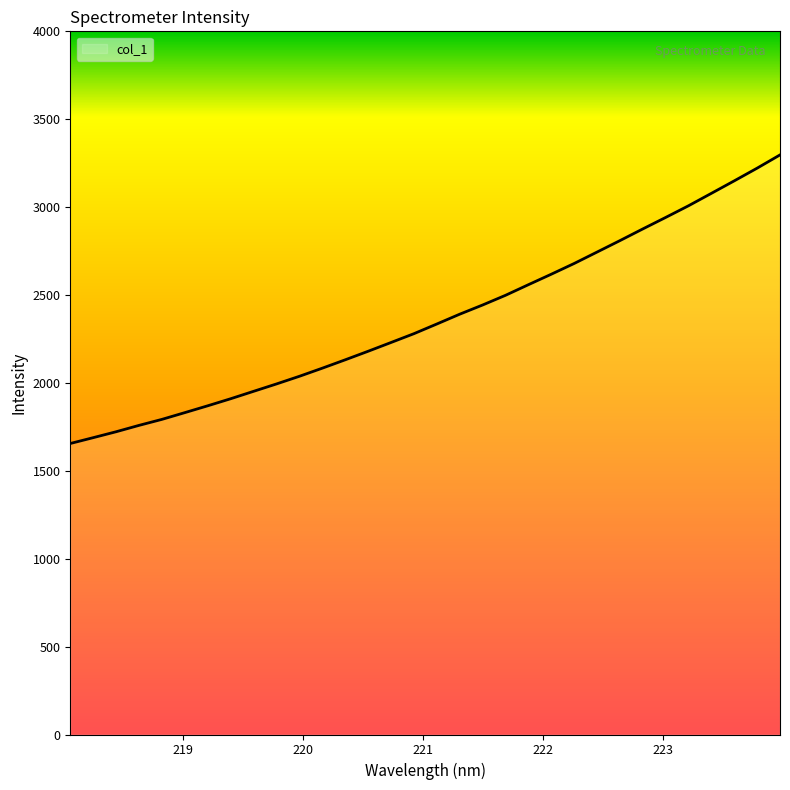

What is the difference between the maximum and minimum values?

1641.6